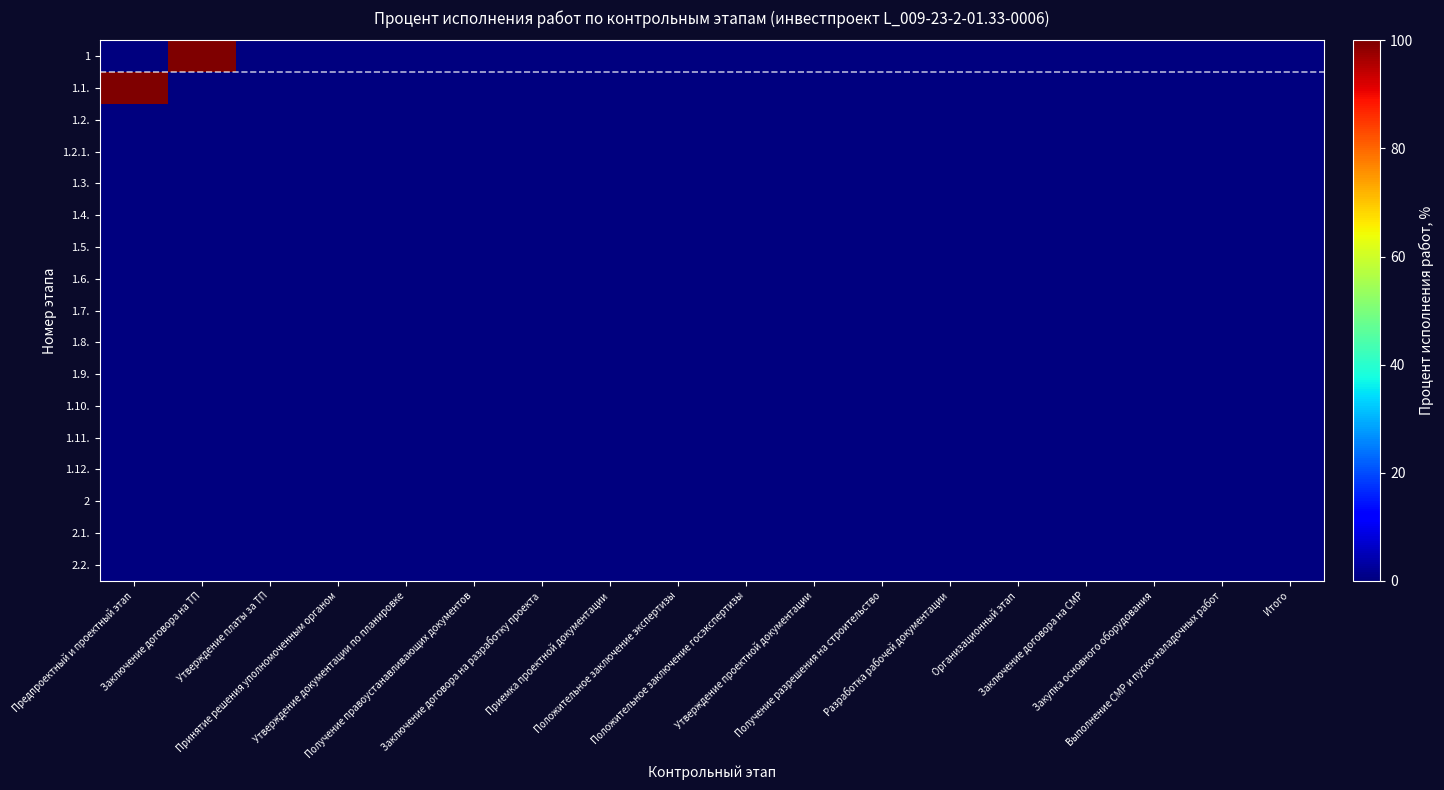

At which category is the sum across all series the highest?

Предпроектный и проектный этап